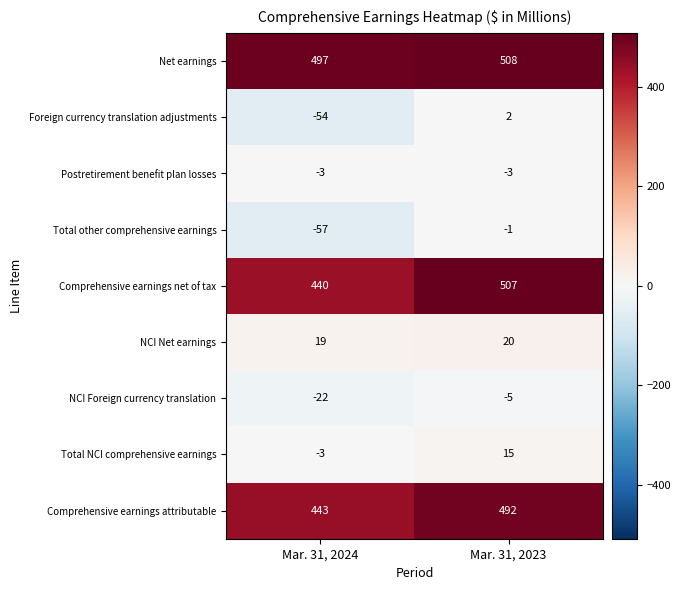

What is the total value across all series at Mar. 31, 2024?

1260